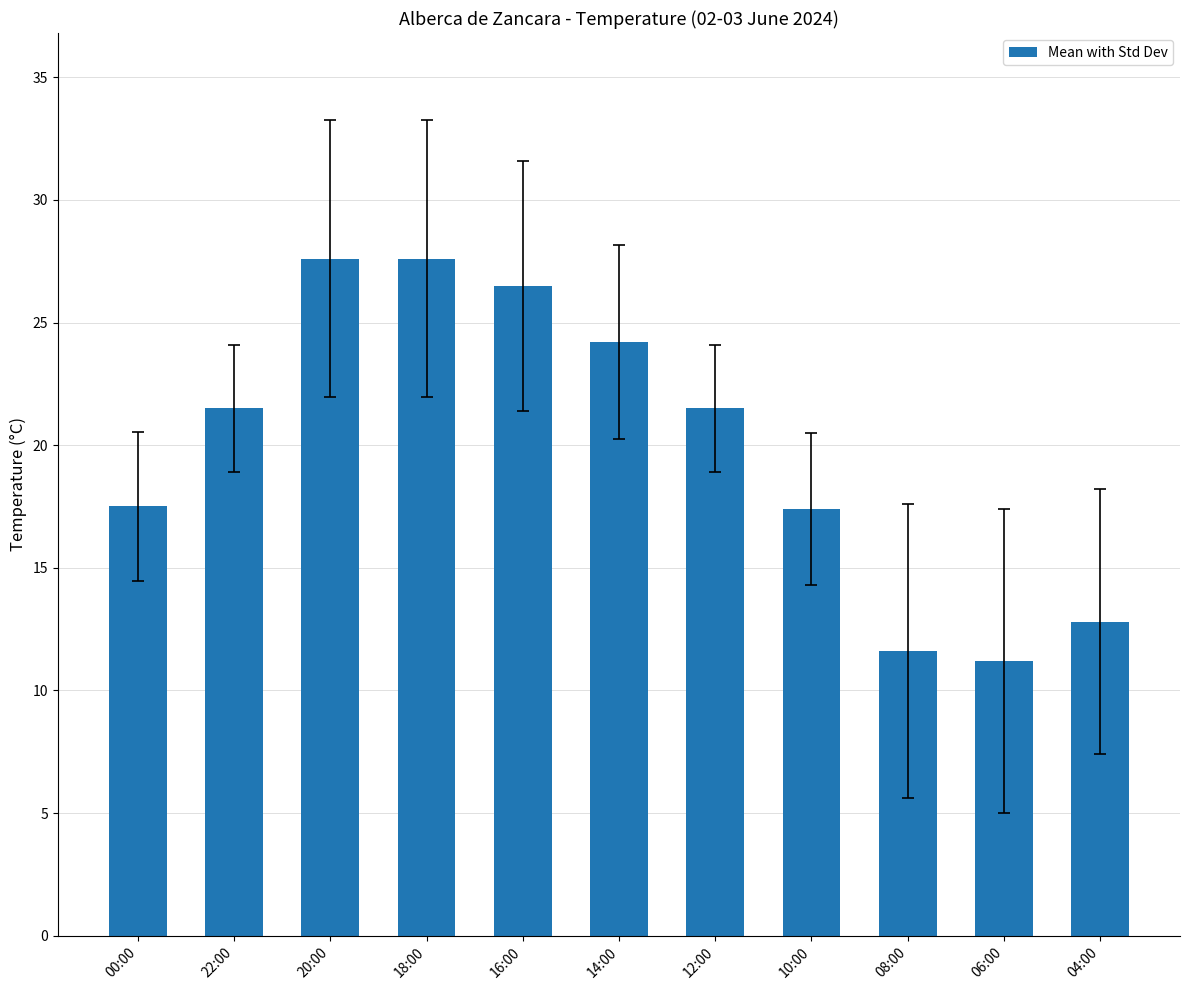

How many values are below 21?

5